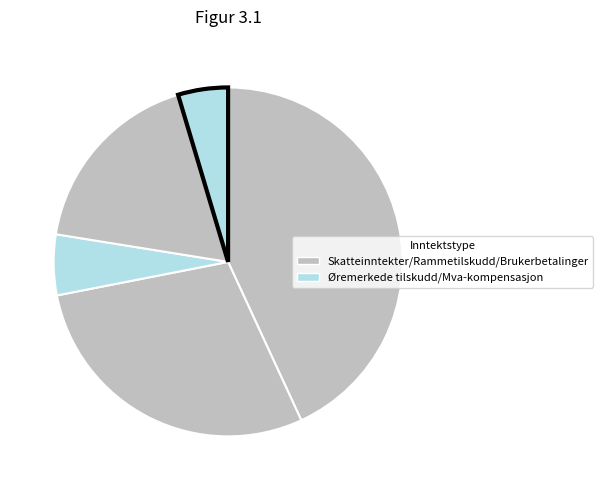

Rank the categories by value from highest to lowest.

Skatteinntekter, Rammetilskudd, Brukerbetalinger mv., Øremerkede tilskudd, Mva-kompensasjon